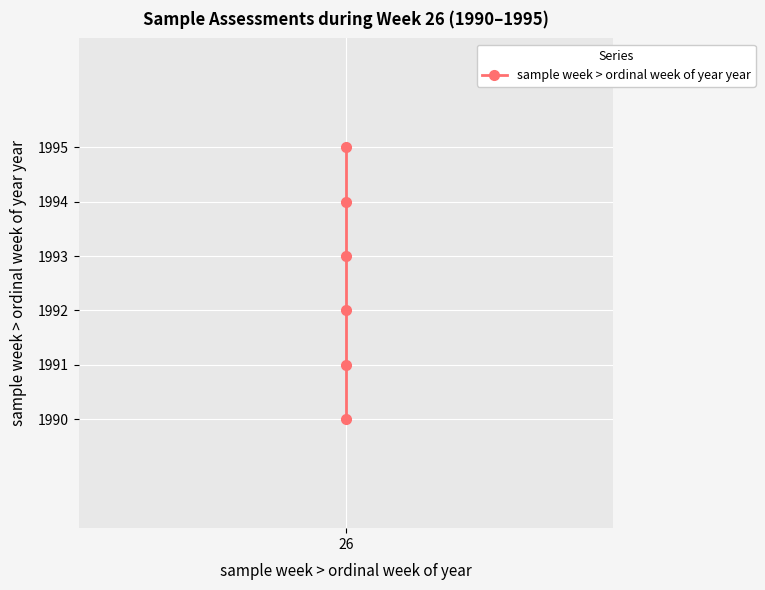

What is the change in value from 2 to 5?

+3